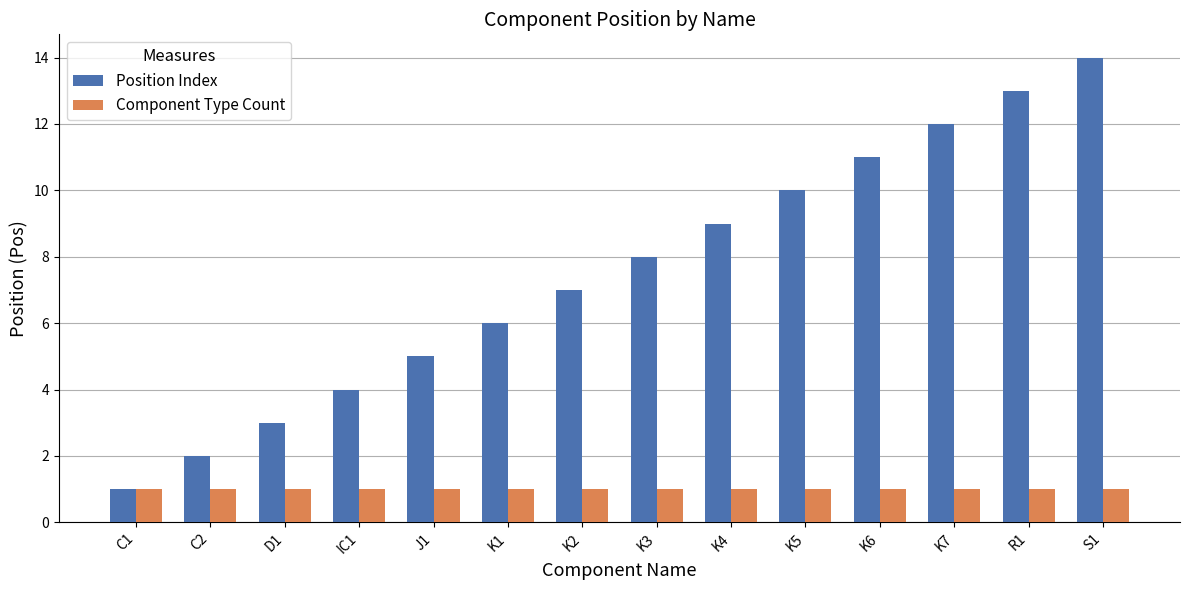

What position from the right is K6?

4